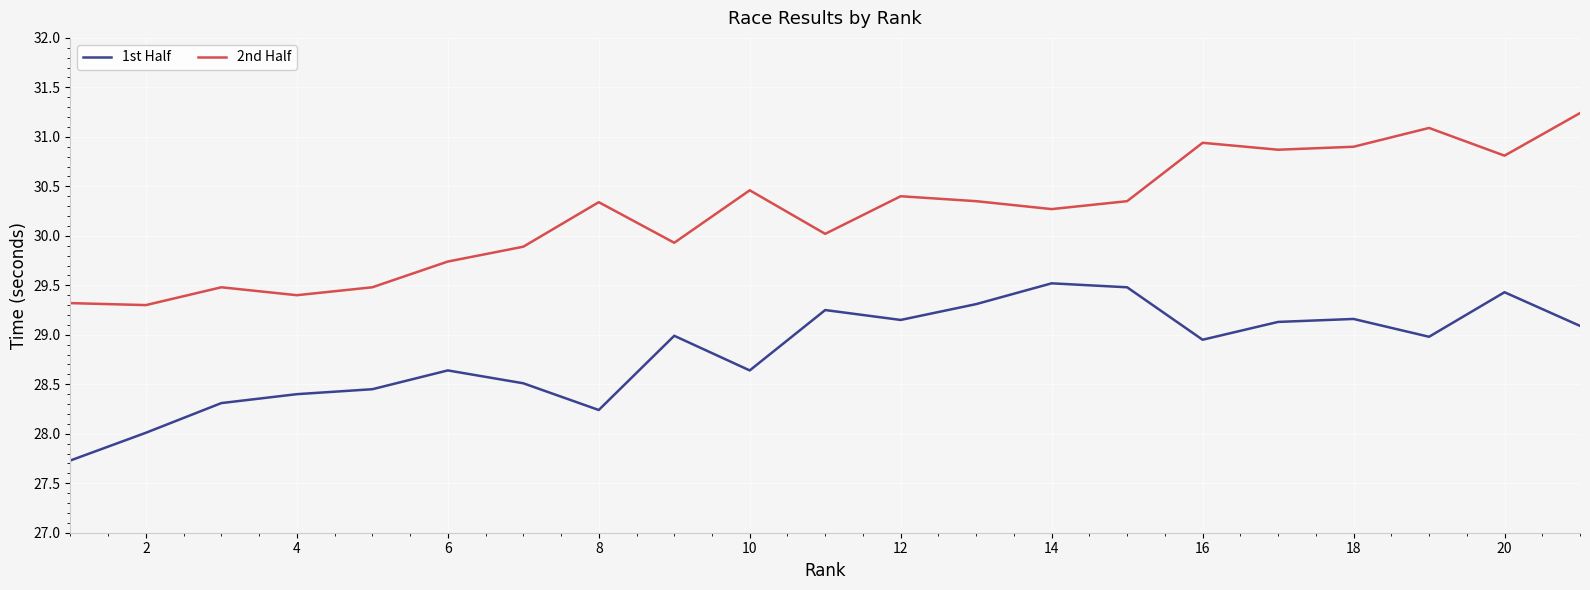

True or false: 2nd Half and 1st Half cross at least once.

False